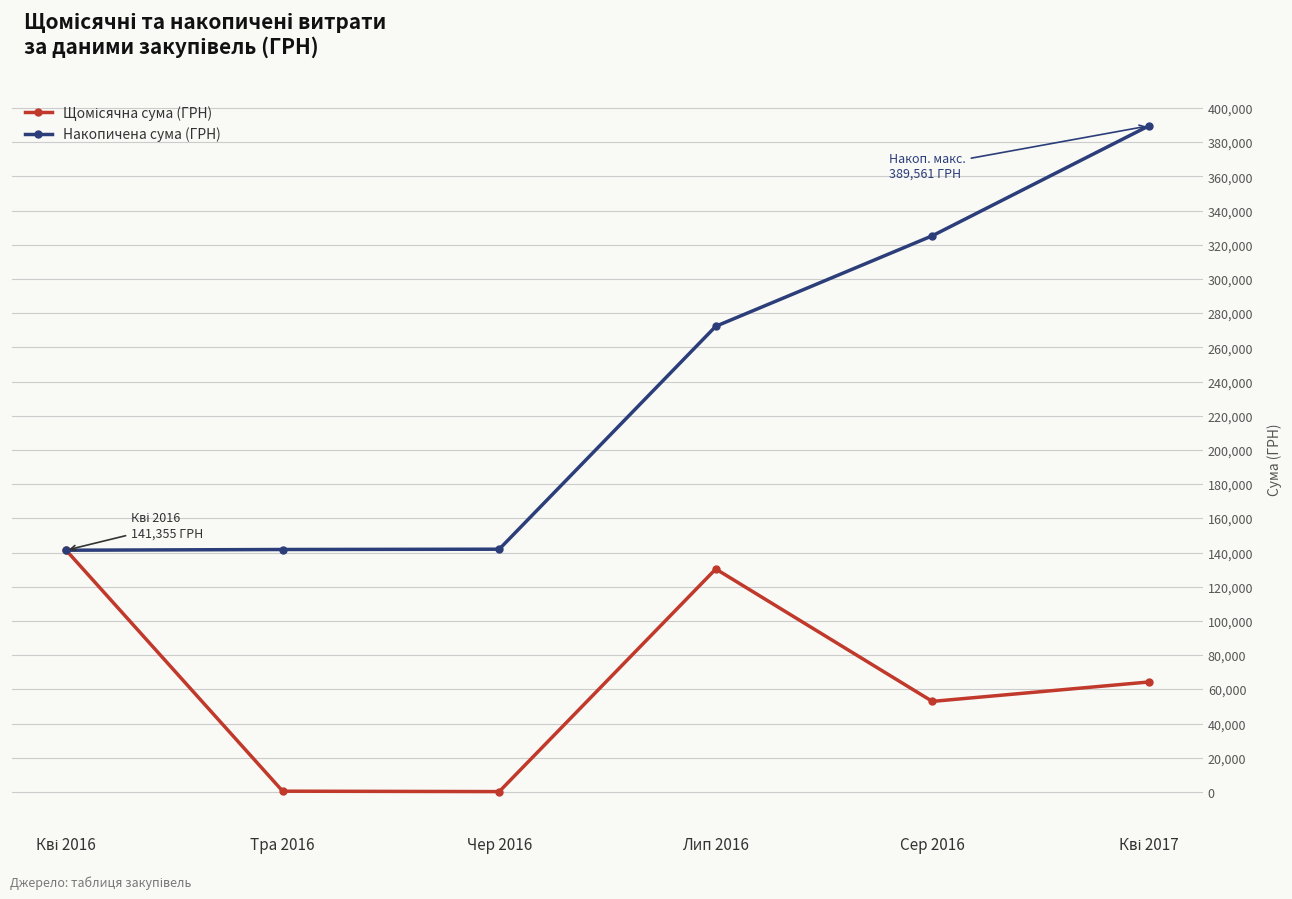

What is the label of the 2nd point from the right?

Сер 2016